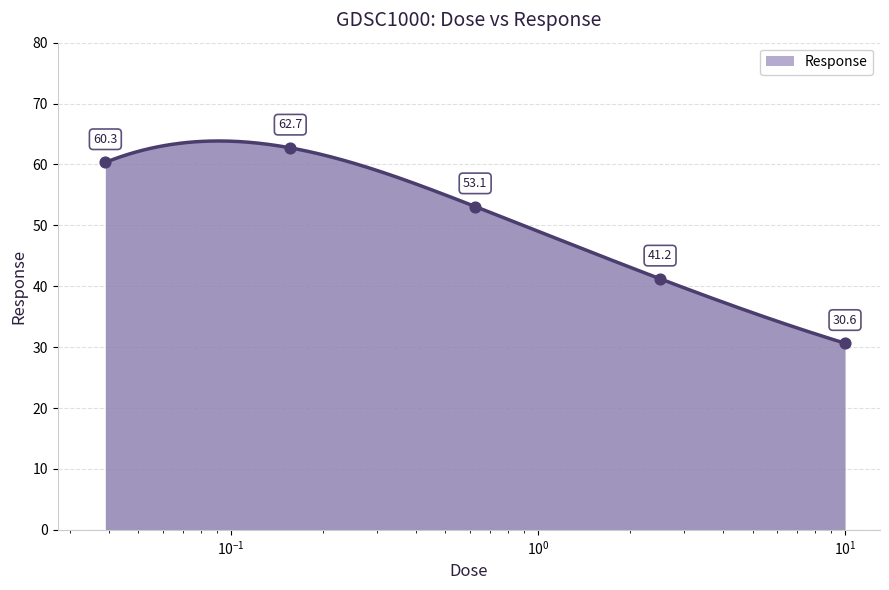

Approximately how many times larger is the value at 0.625 compared to 0.0390625?

0.9